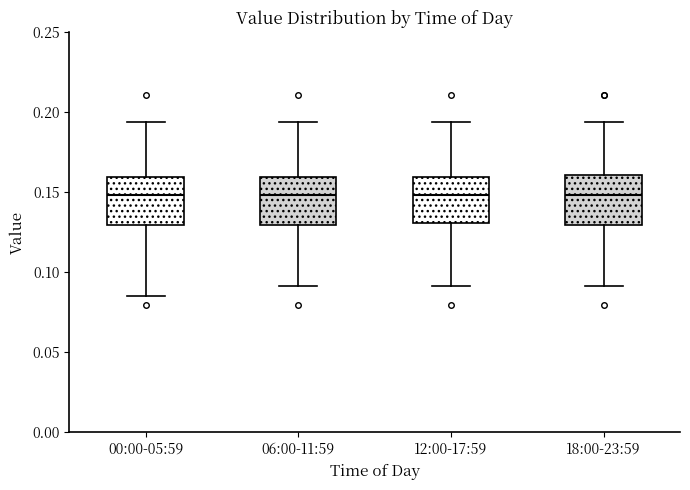

Reading left to right, transcribe this box plot: for each box, give where its median line is, the range the box spans, and where its two whiskers end, as read against the y-axis. The values are not printed on the chart, so give them approximately, as read against the axis.

00:00-05:59: median 0.150, box 0.130 to 0.160, whiskers 0.085 to 0.195
06:00-11:59: median 0.150, box 0.130 to 0.160, whiskers 0.090 to 0.195
12:00-17:59: median 0.150, box 0.130 to 0.160, whiskers 0.090 to 0.195
18:00-23:59: median 0.150, box 0.130 to 0.160, whiskers 0.090 to 0.195